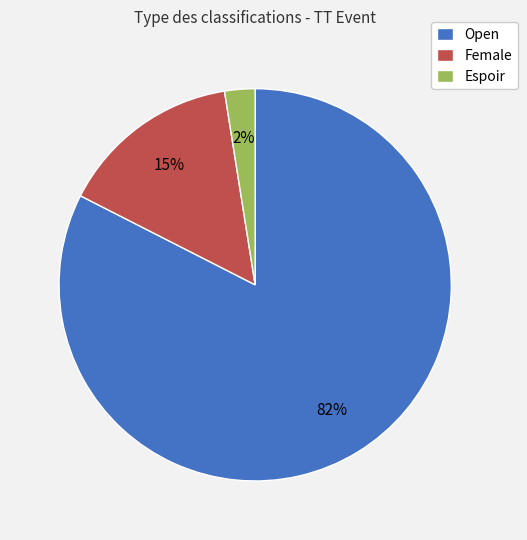

What is the majority slice?

Open